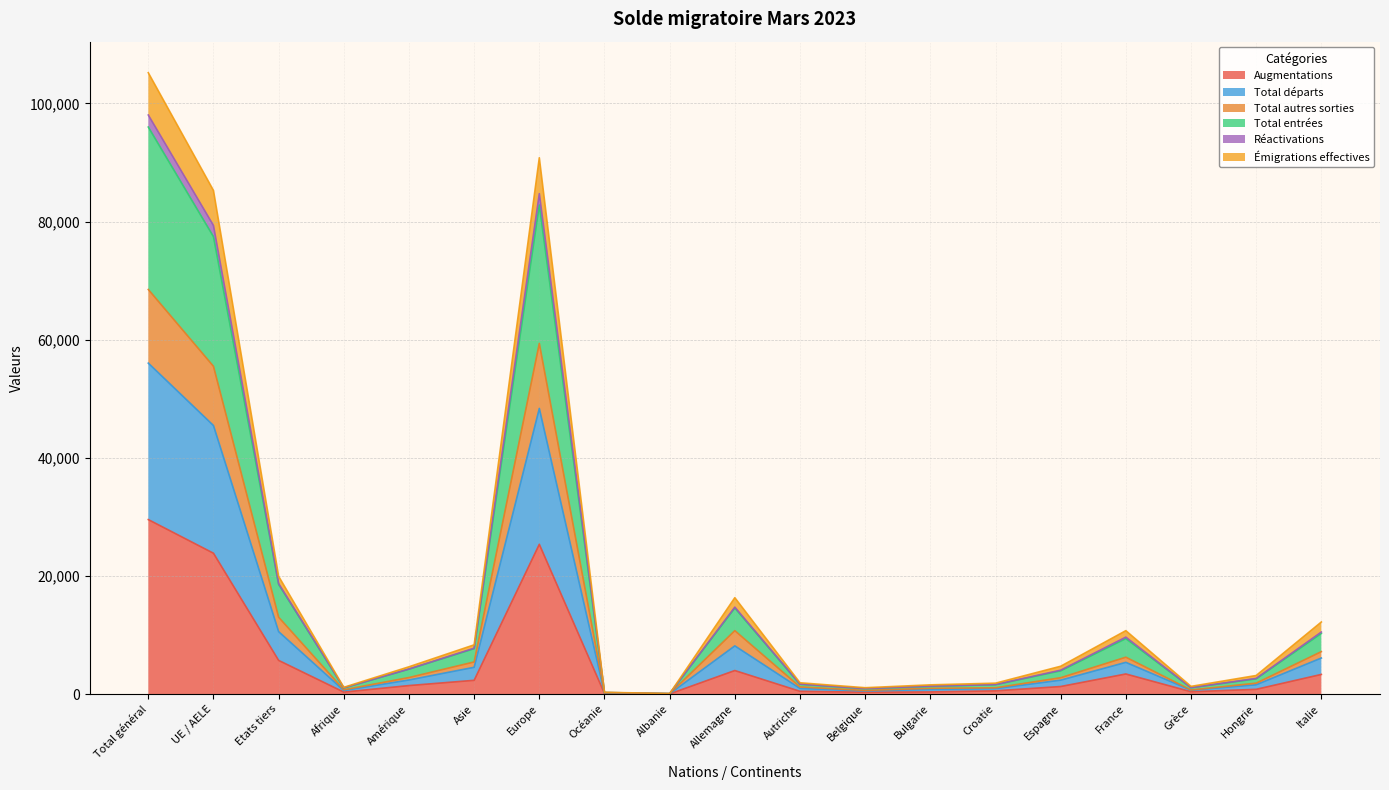

True or false: Émigrations effectives and Total entrées cross at least once.

False